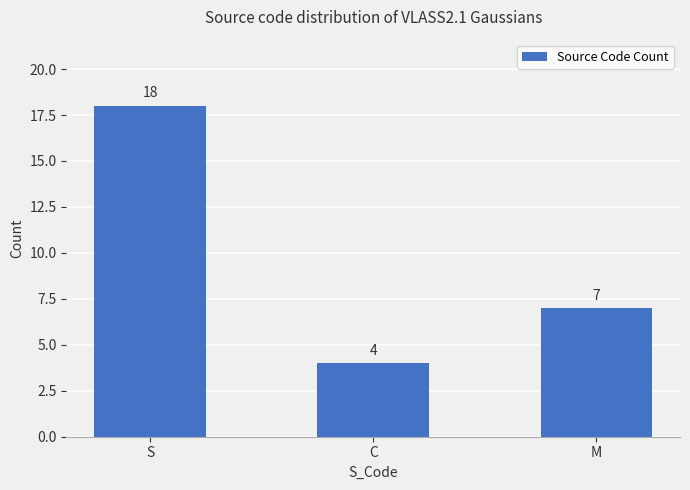

What is the difference between the second highest and minimum values?

3